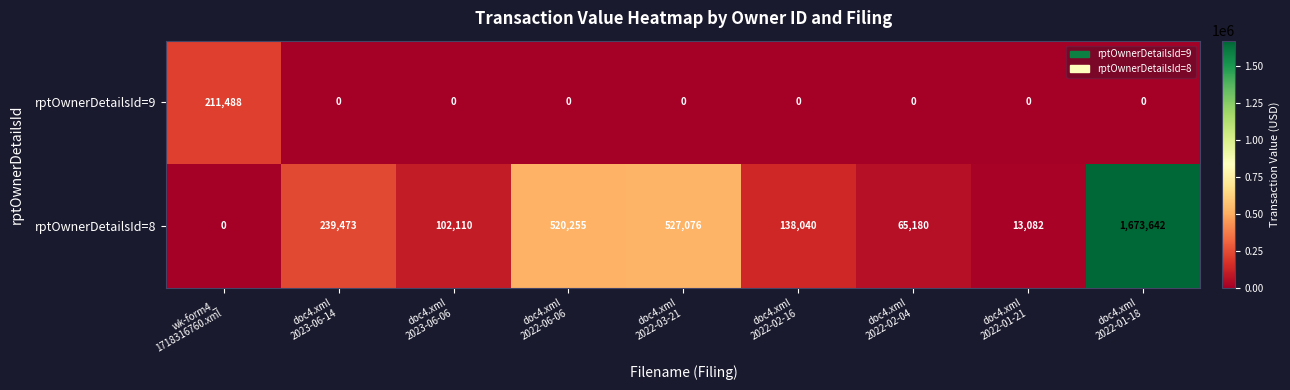

Which series has the largest total across all categories?

rptOwnerDetailsId=8